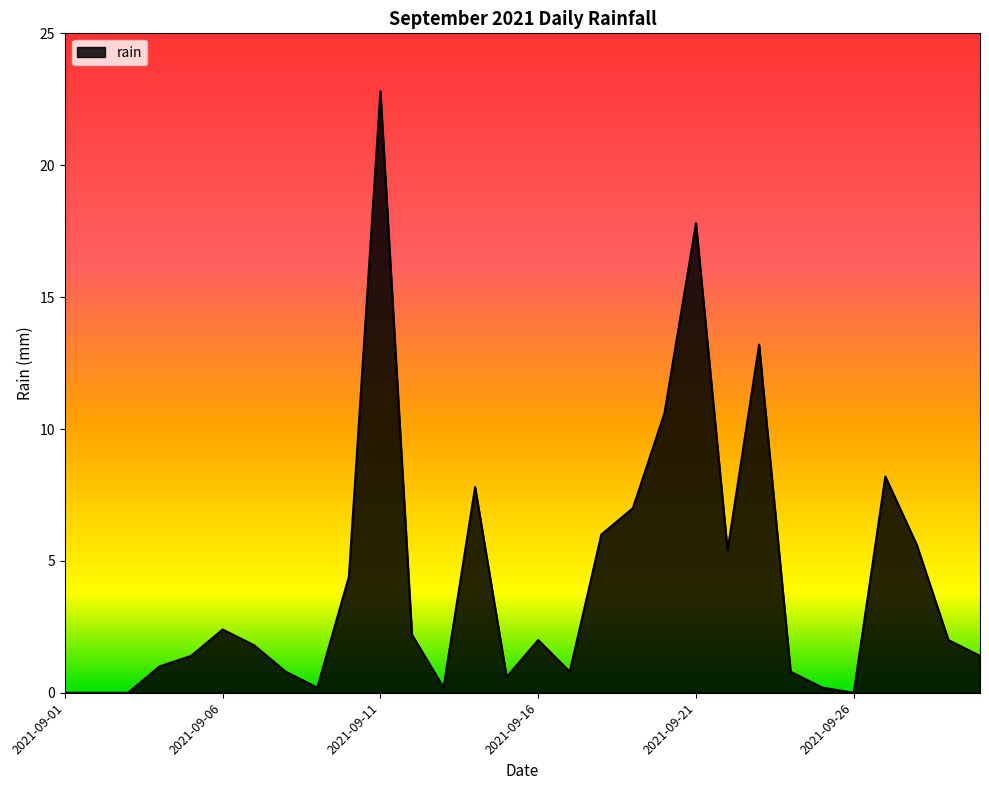

What is the greatest value displayed?

22.8